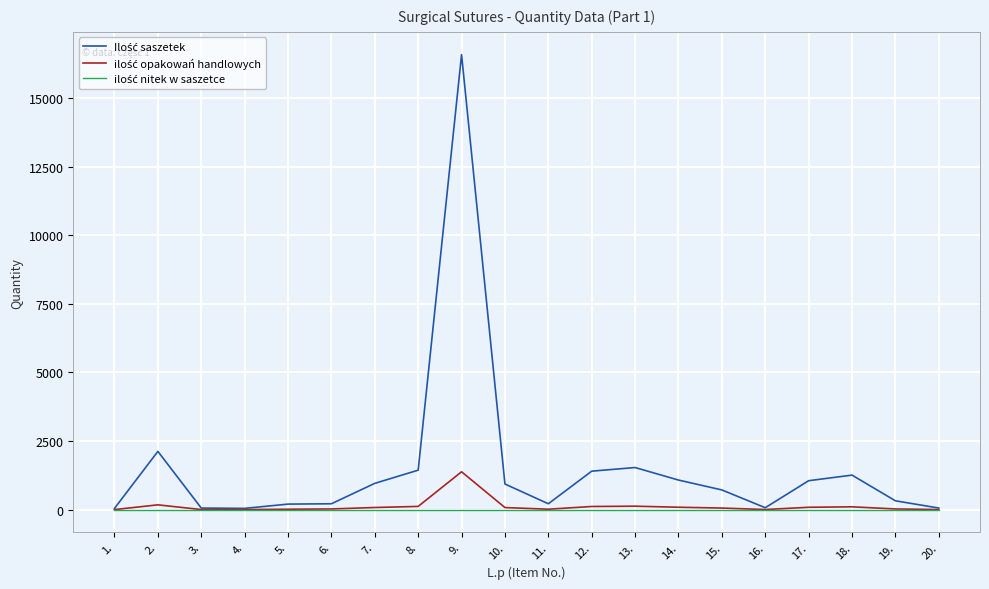

How many lines are shown in the chart?

3